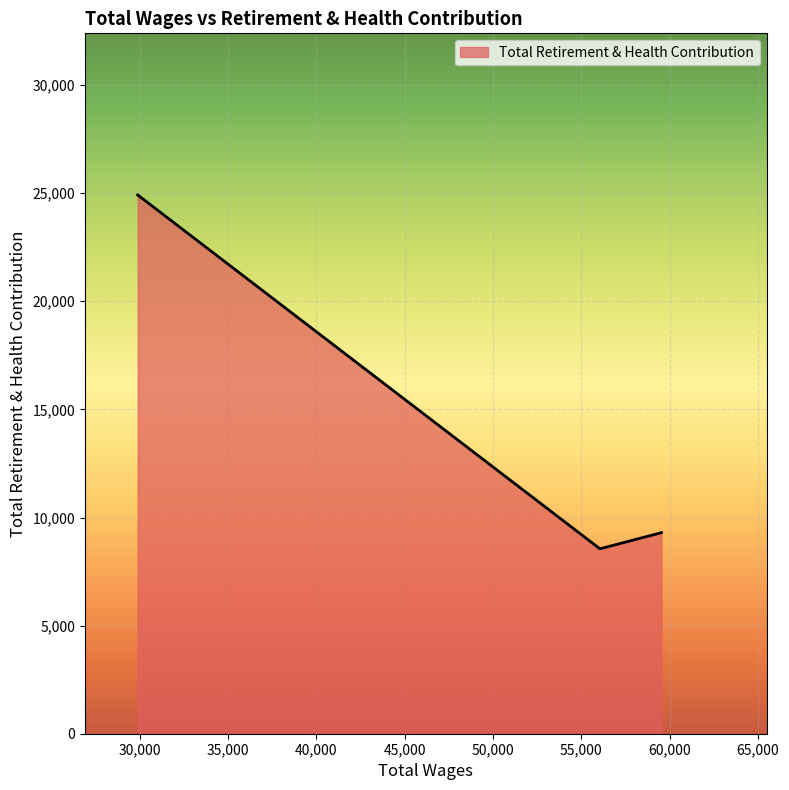

What is the sum of all values?

42769